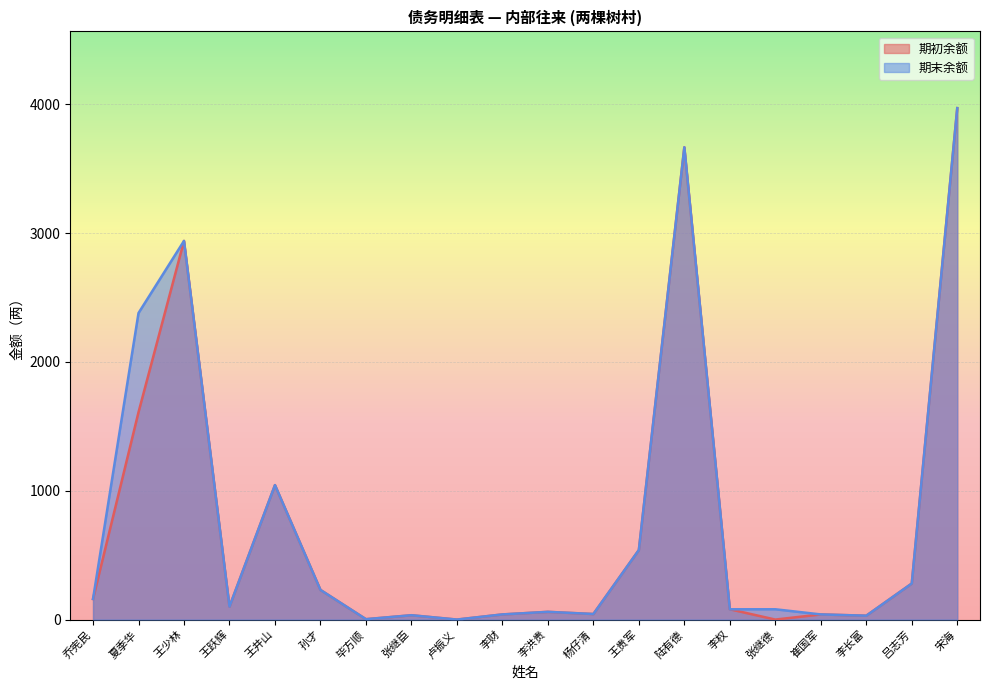

Which series has the widest spread of values?

期初余额